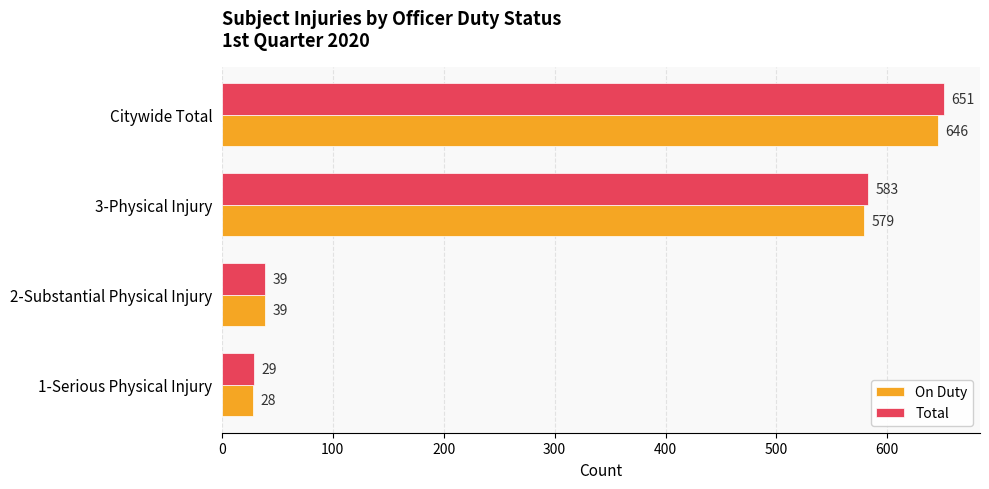

Which series has the largest range (max minus min)?

Total